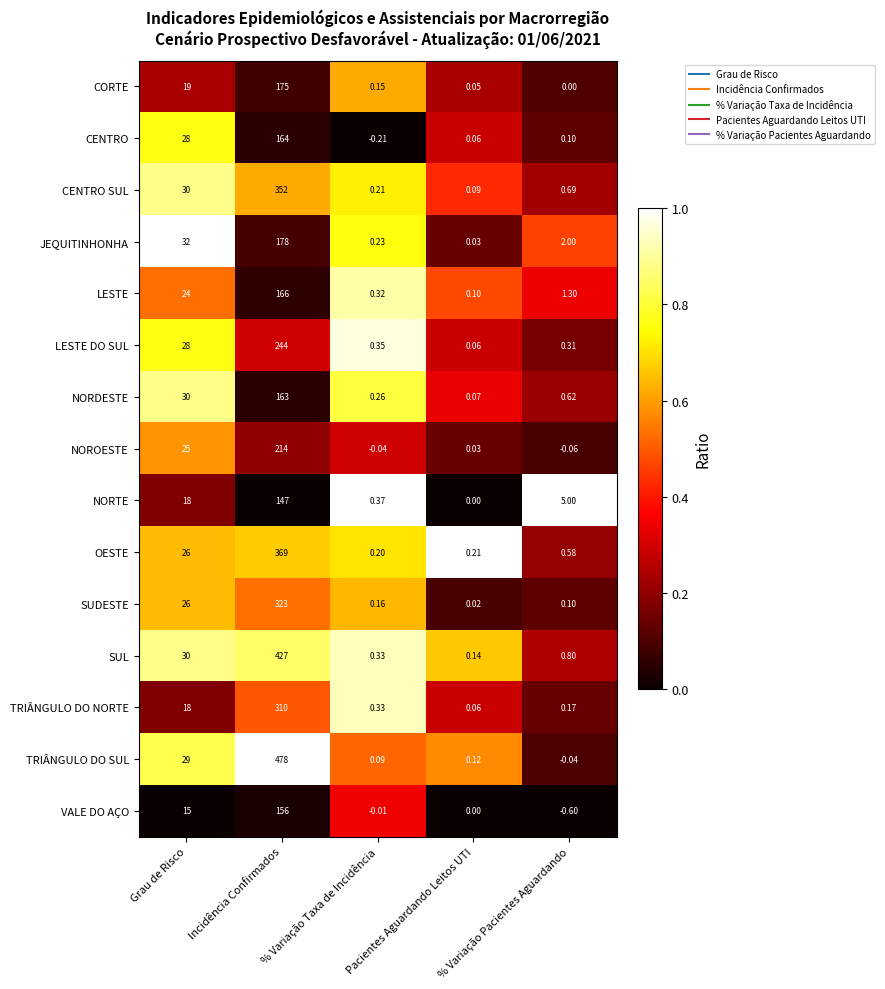

At which label does OESTE reach its minimum?

% Variação Taxa de Incidência